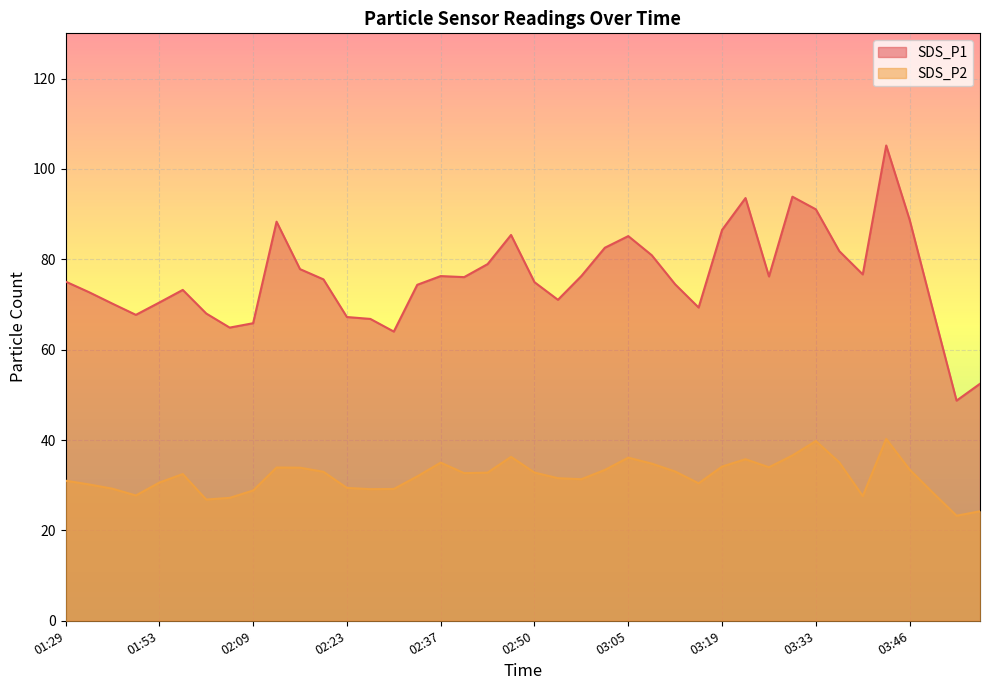

Which has a higher value, 02:47 or 03:43?

03:43